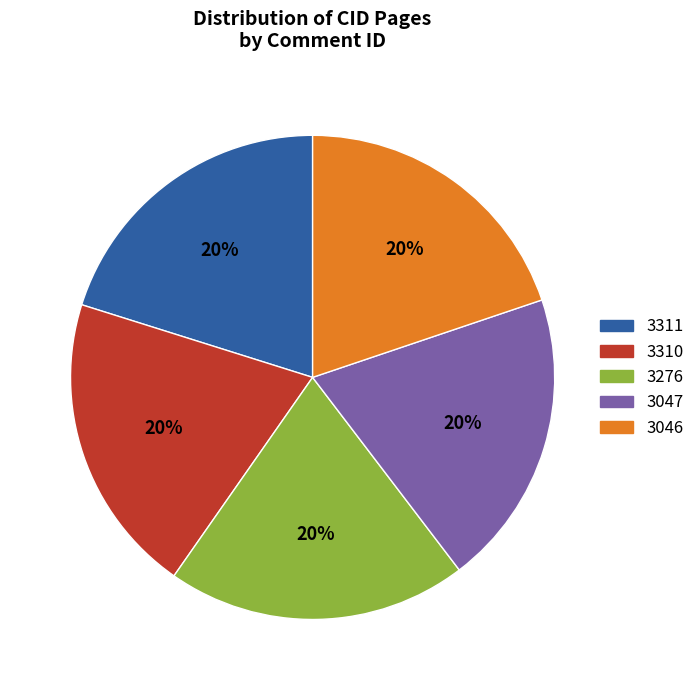

To the nearest percent, what is the average slice percentage?

20%